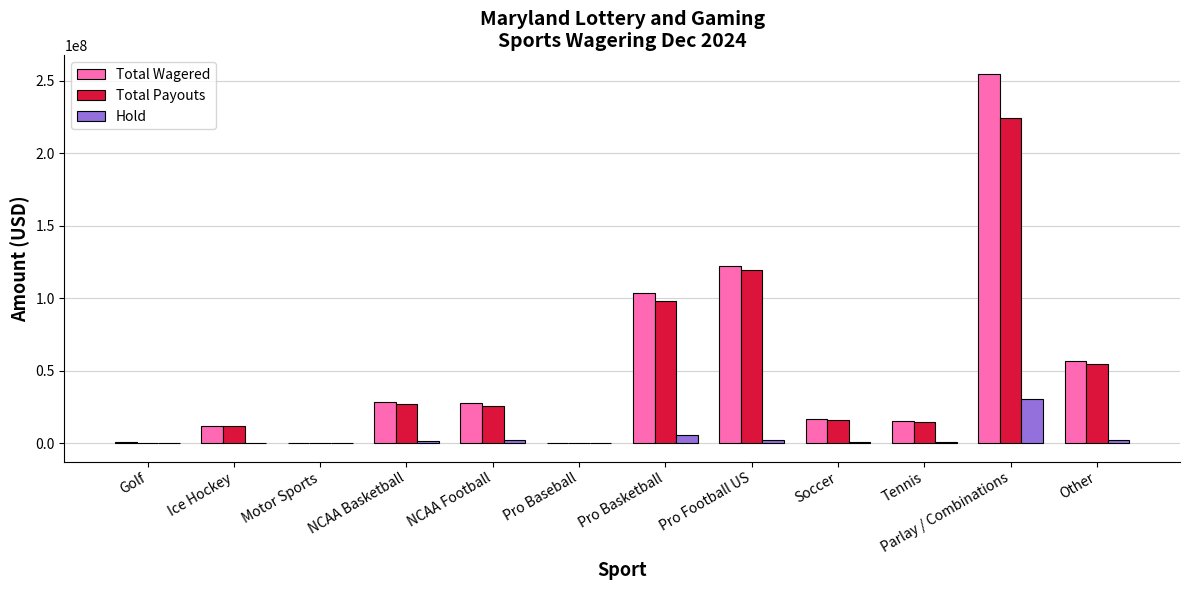

At which label is Total Payouts closest to 112195131?

Pro Football US